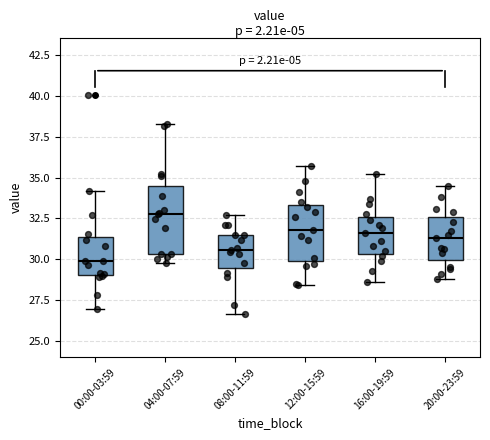

Which box's median line is the highest?

04:00-07:59